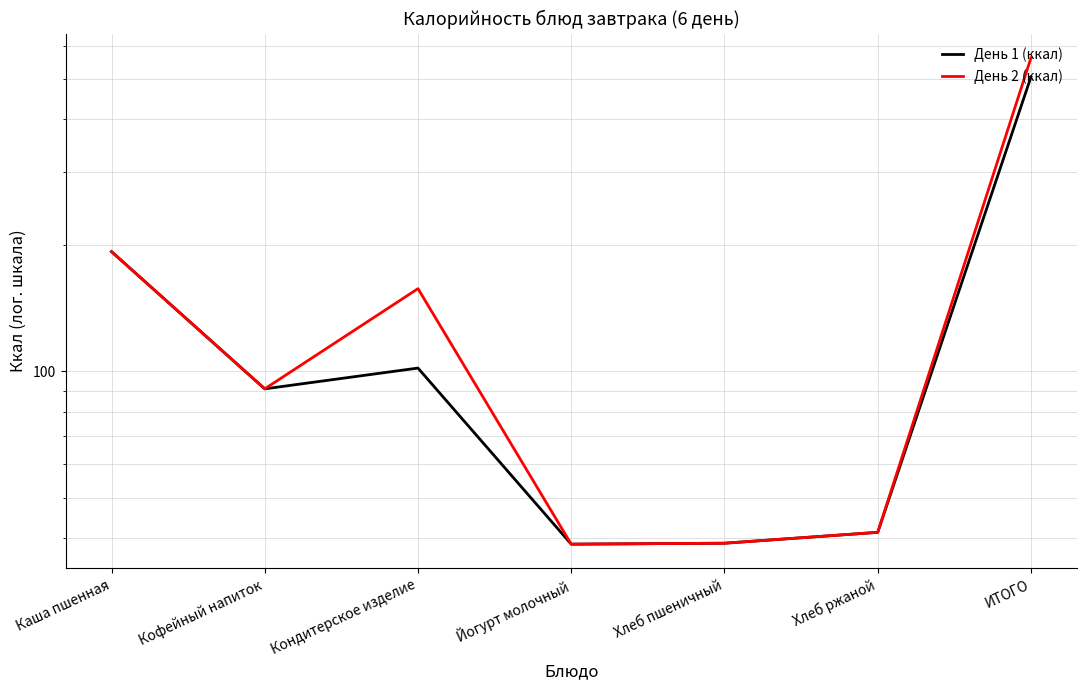

What is the label of the 1st point from the left?

Каша пшенная